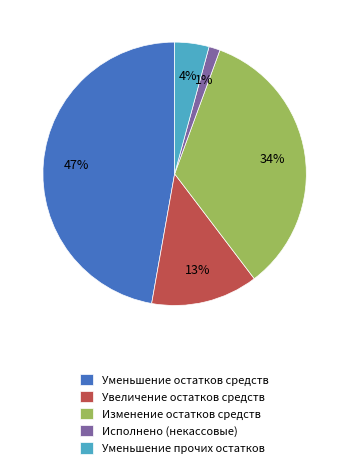

What percentage is the Исполнено (некассовые) slice, to the nearest percent?

1%